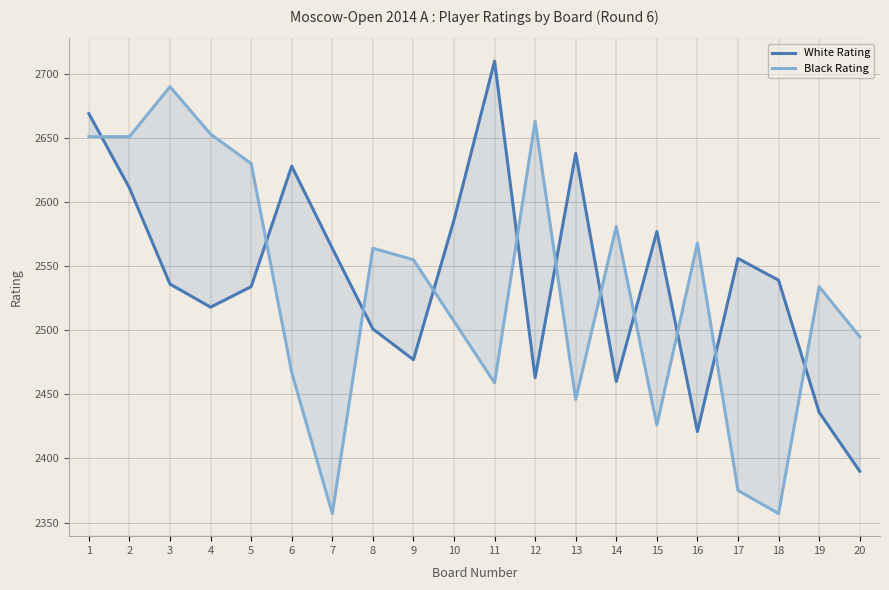

What is the difference between the second highest and second lowest values in the Black Rating series?

306